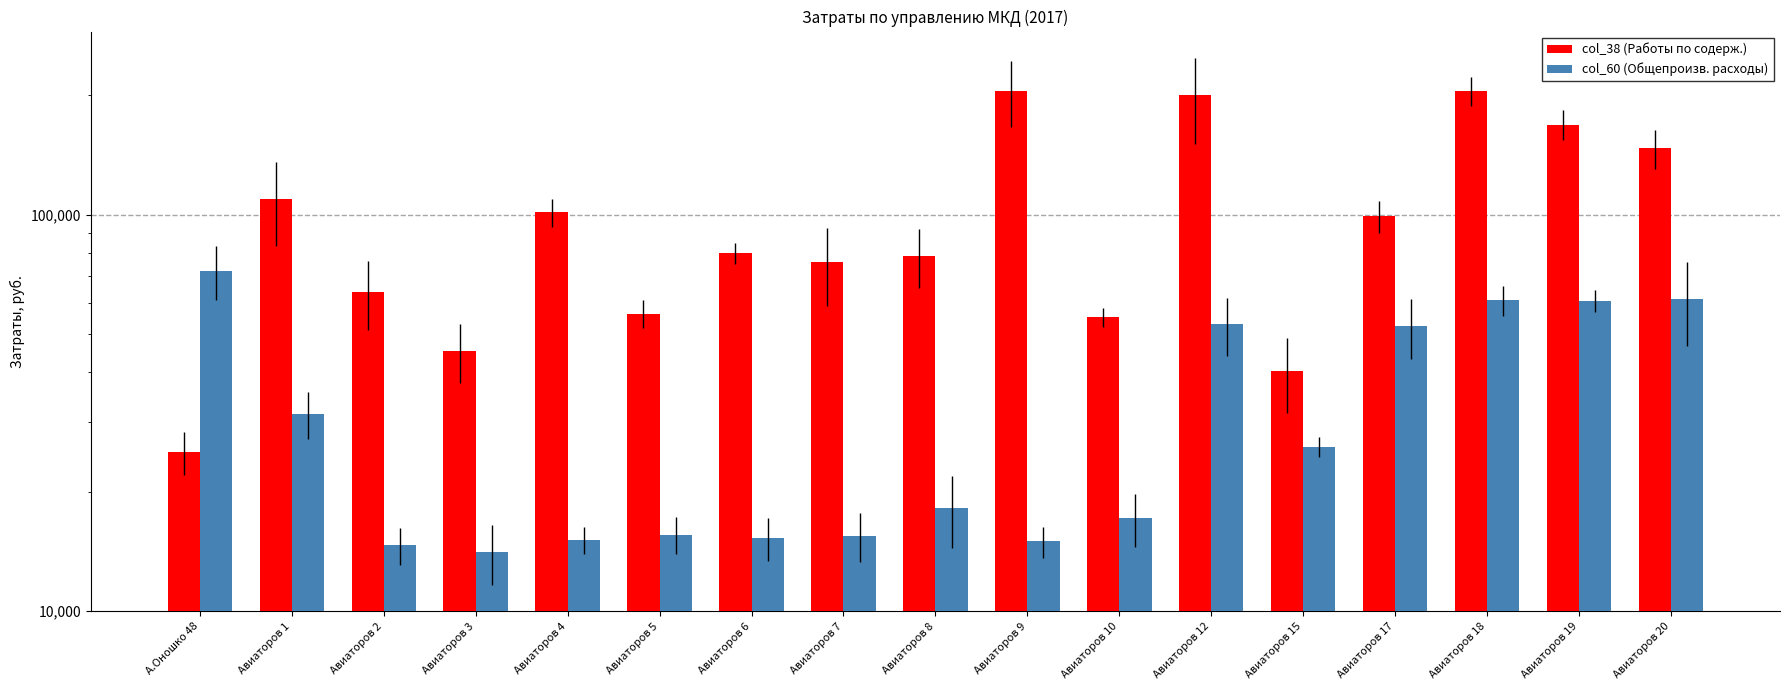

What is the spread (max minus min) of values at Авиаторов 10?

37935.0